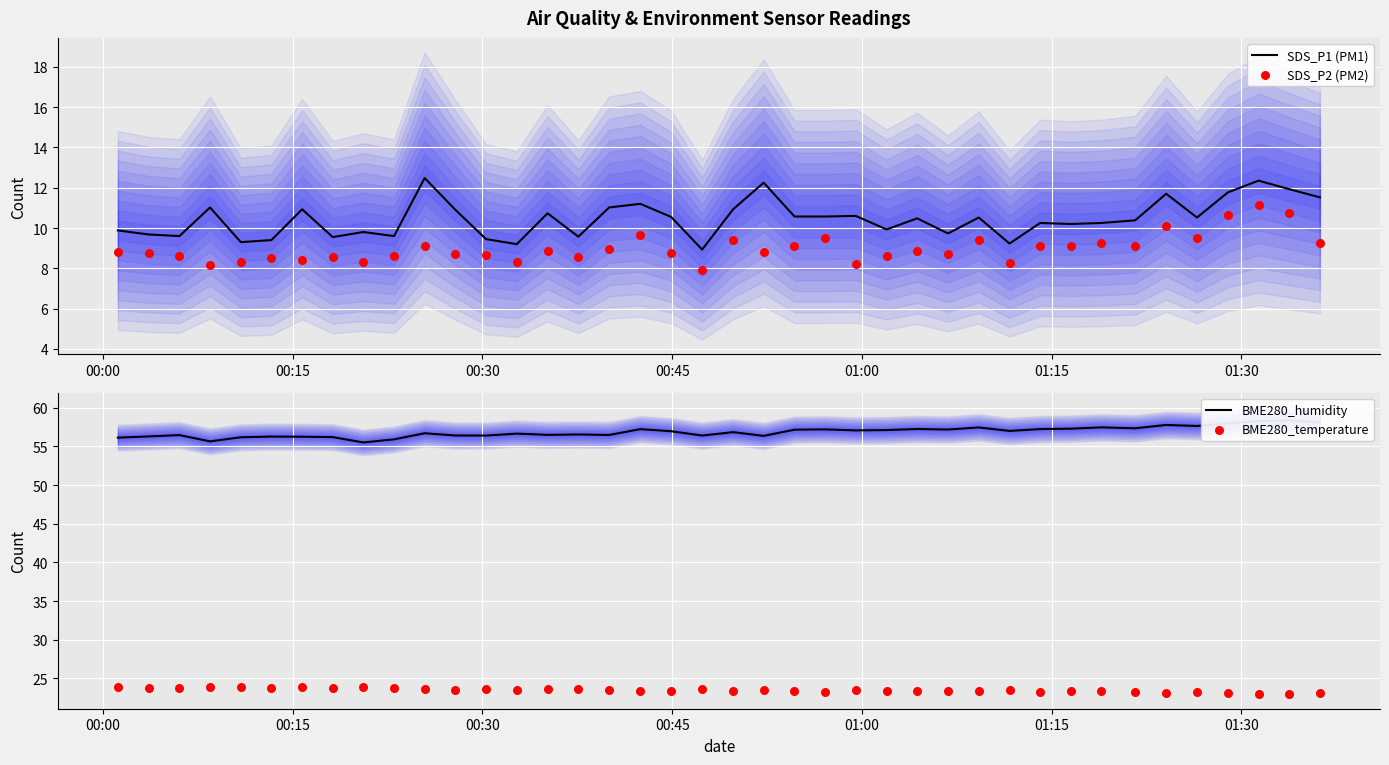

Which series contains the highest Y value?

BME280_humidity